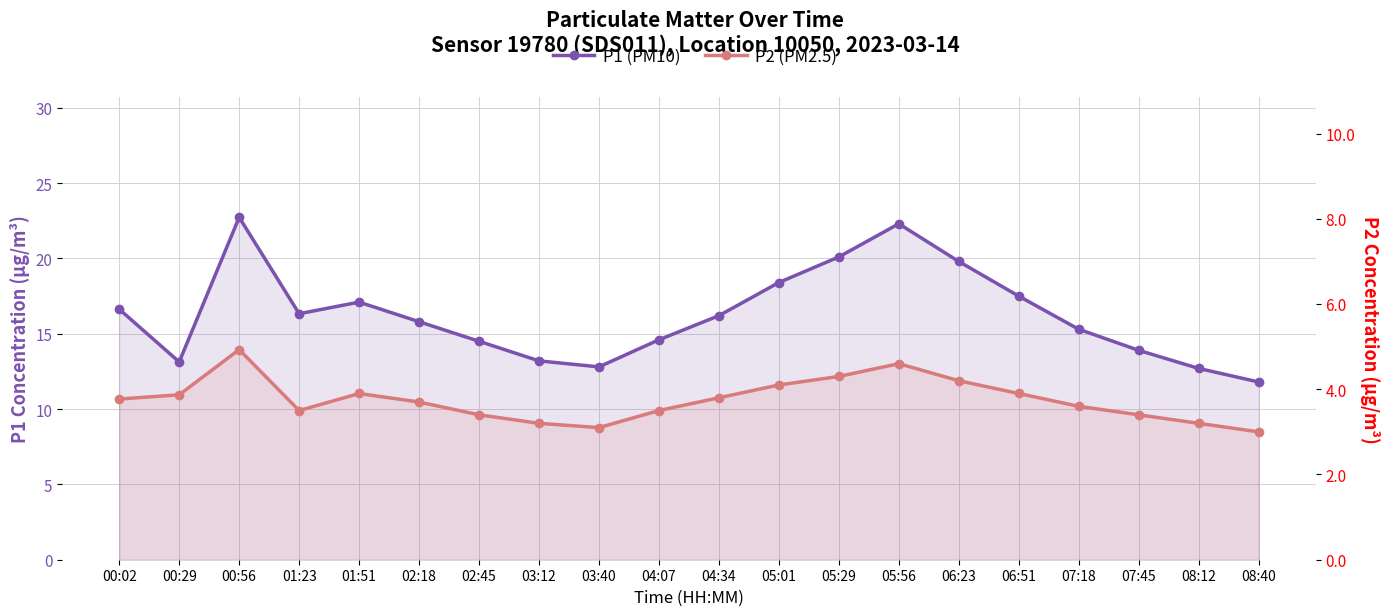

Rank the series by their average value, from lowest to highest.

P2 (PM2.5), P1 (PM10)